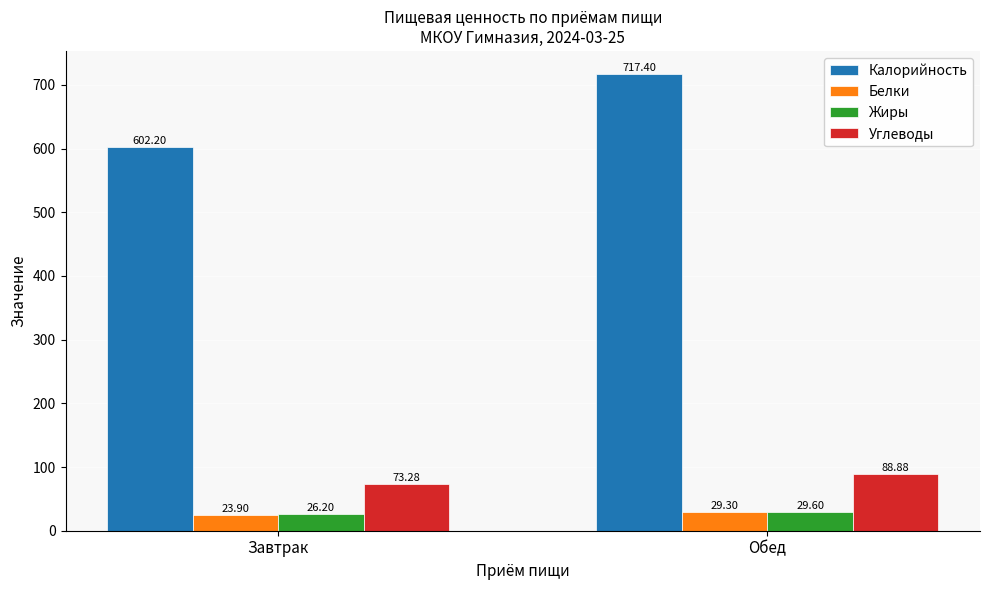

Which category has the lowest value in the Калорийность series?

Завтрак